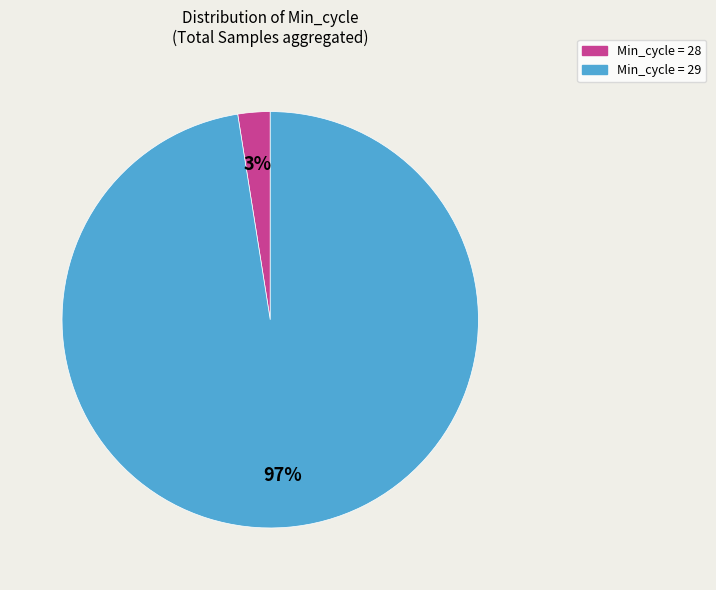

Is there a majority slice in this chart?

Yes